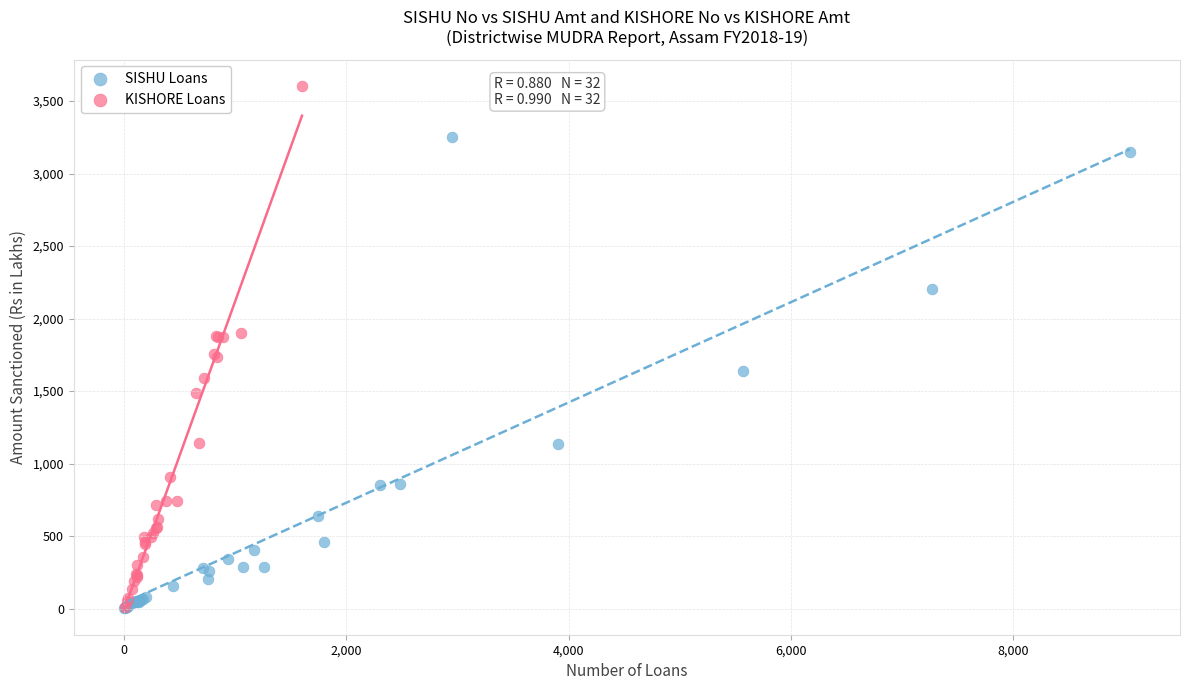

Which series reaches the maximum Y coordinate?

KISHORE Loans